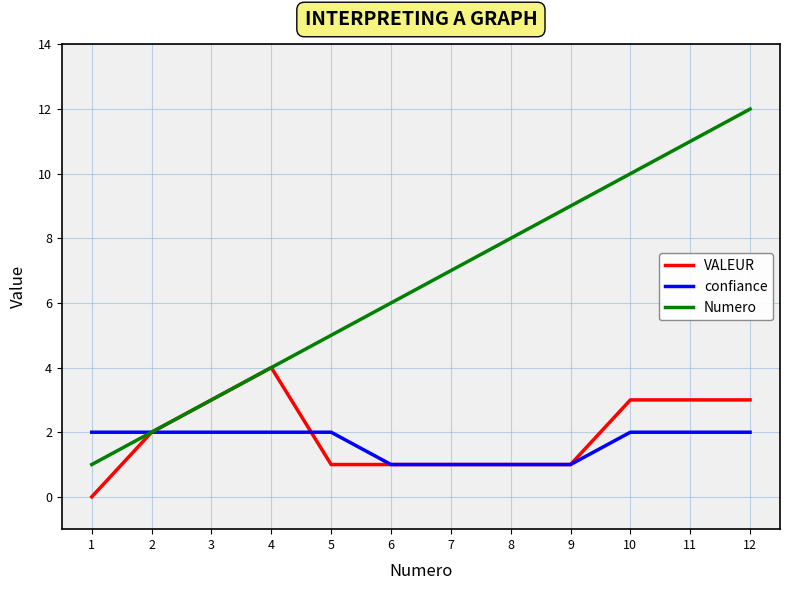

True or false: confiance has a value of 1 at 5.

False